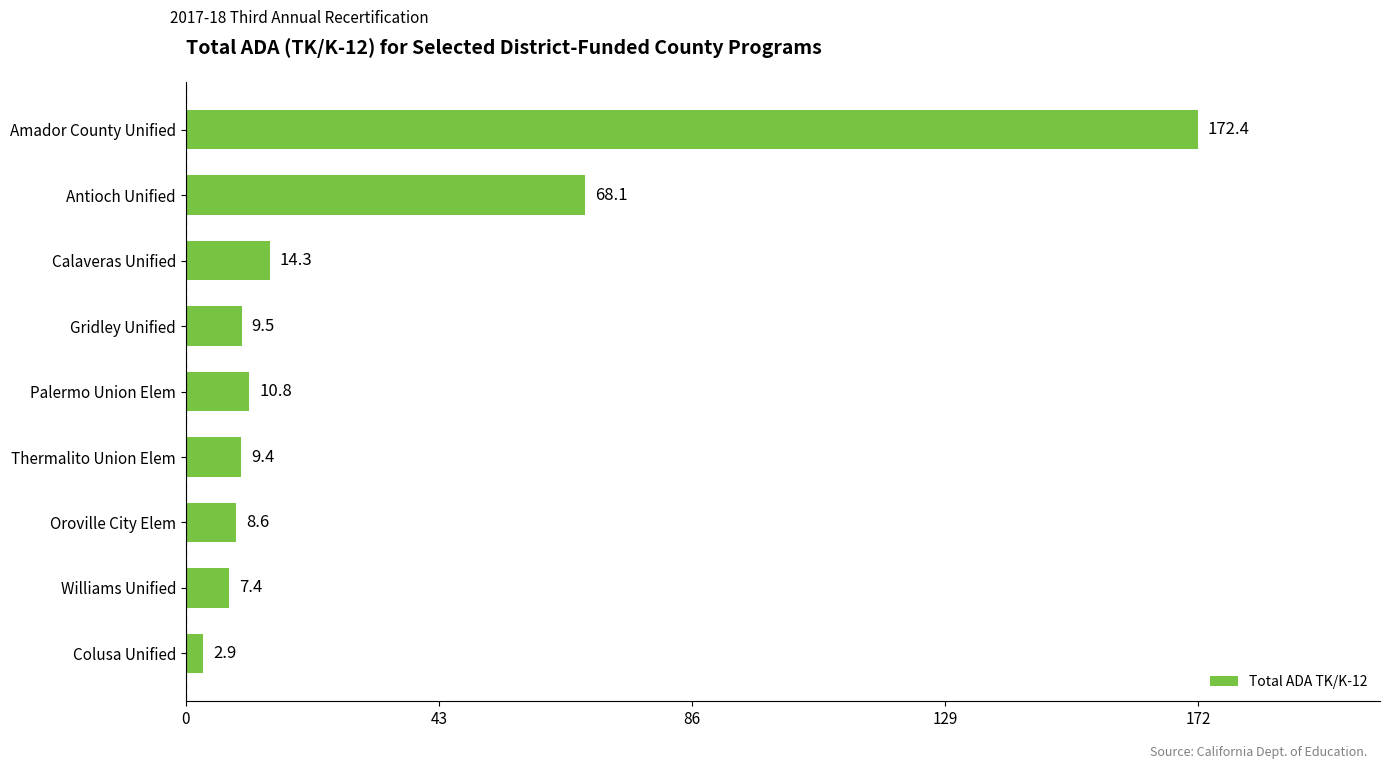

Rank the categories by value from lowest to highest.

Colusa Unified, Williams Unified, Oroville City Elem, Thermalito Union Elem, Gridley Unified, Palermo Union Elem, Calaveras Unified, Antioch Unified, Amador County Unified